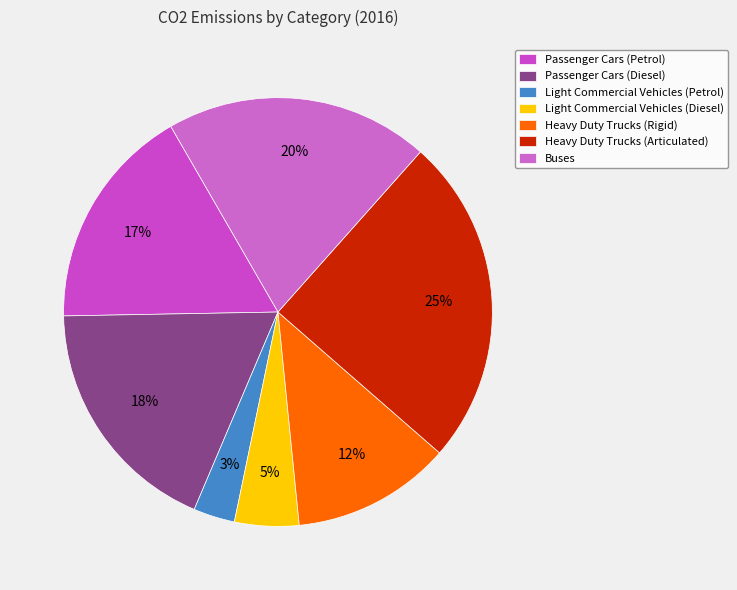

Count the number of slices in the pie.

7